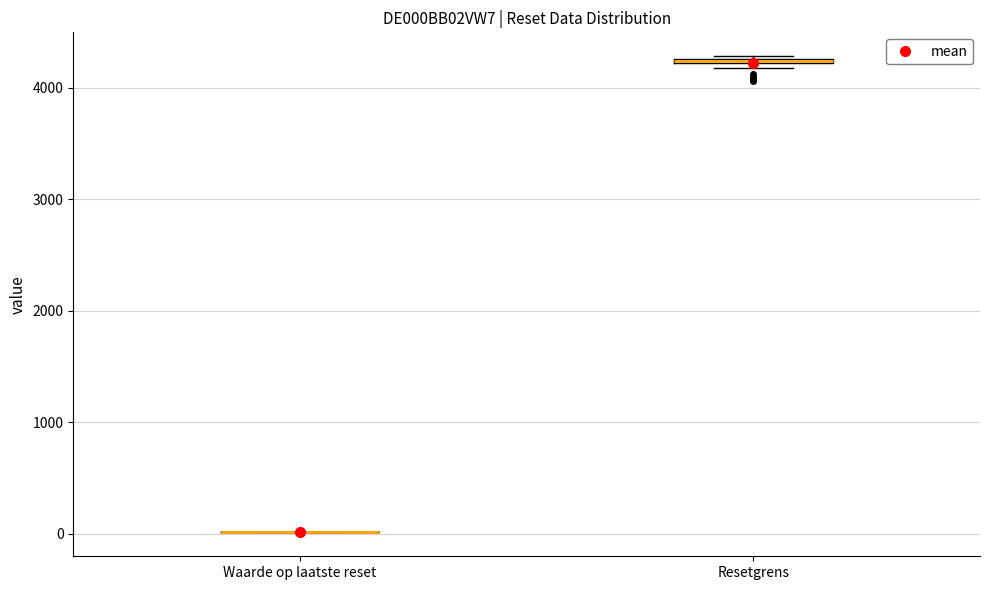

Where is the lower edge of the box for Resetgrens on the y-axis? The values are not printed on the chart, so give them approximately, as read against the axis.

4200